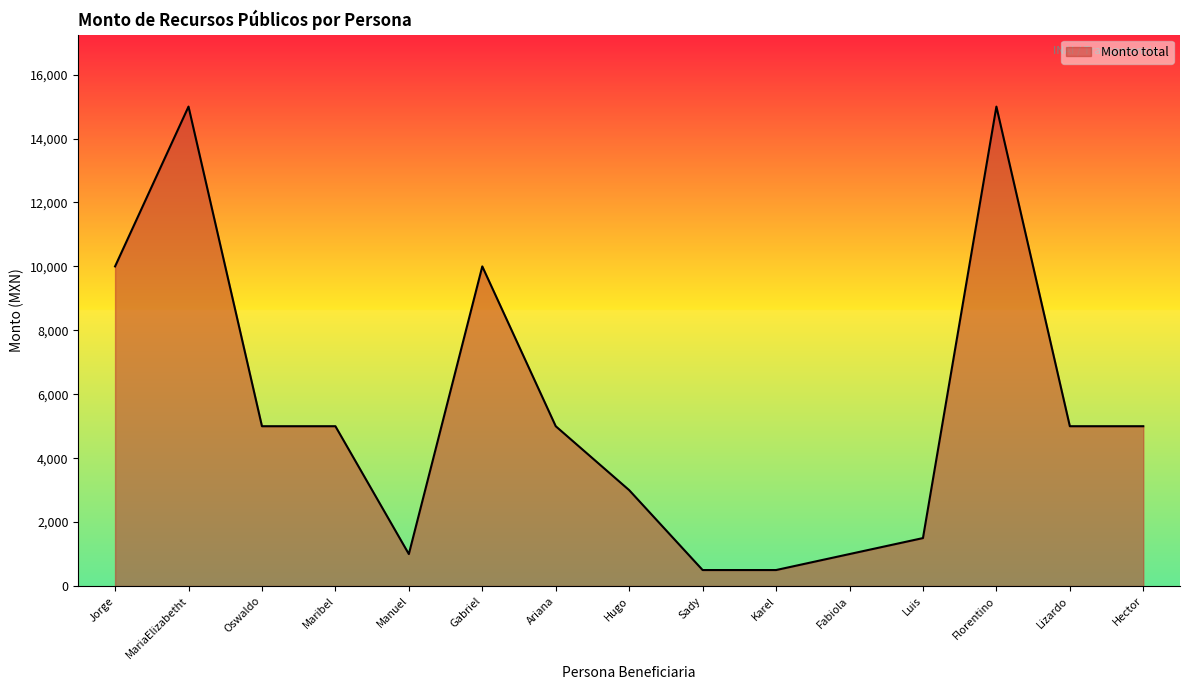

Approximately how many times larger is the value at MariaElizabetht compared to Lizardo?

3.0